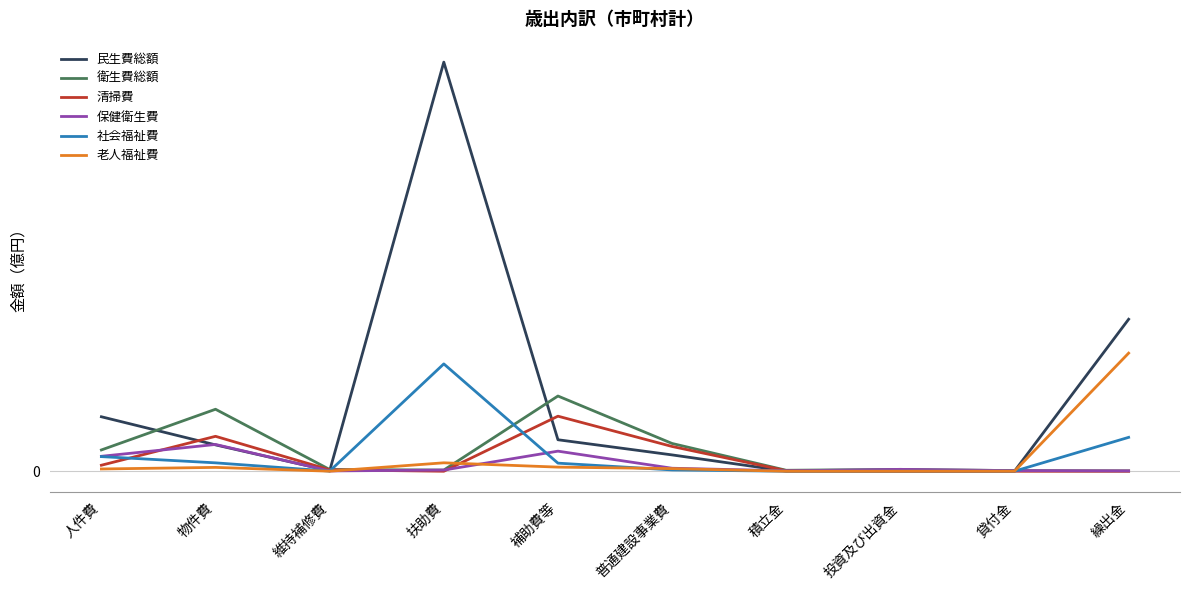

What is the sum of all 衛生費総額 values?

1.2